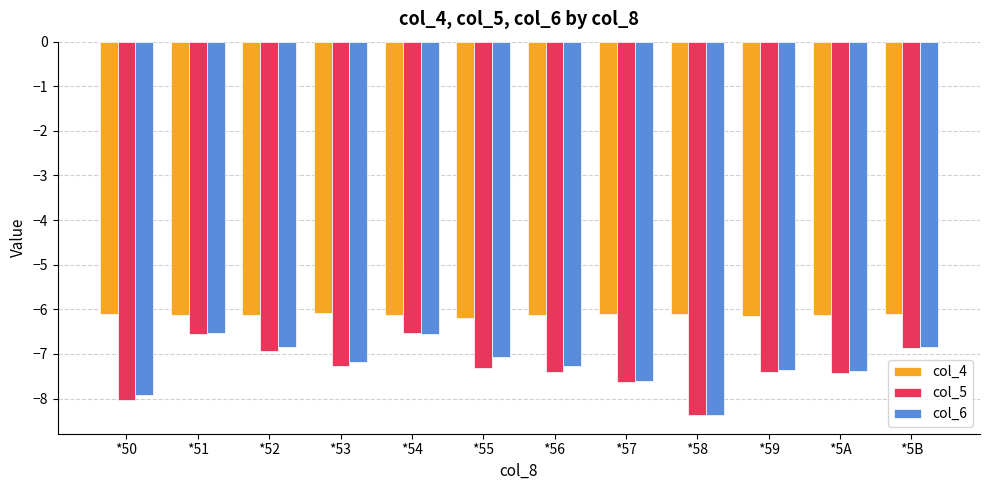

What is the difference between the col_6 values at *53 and *5A?

0.2